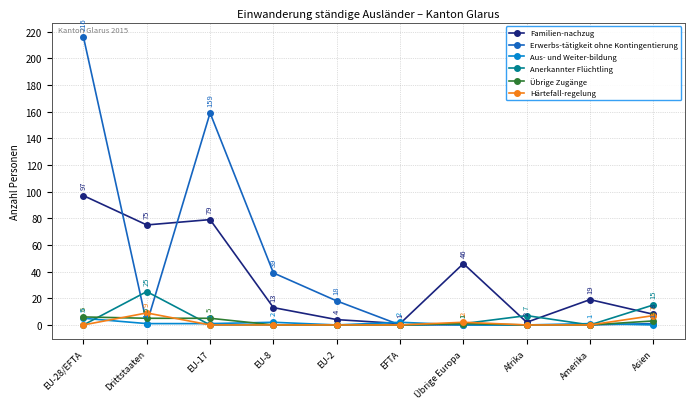

Where is the first local minimum for Familien-nachzug?

Drittstaaten